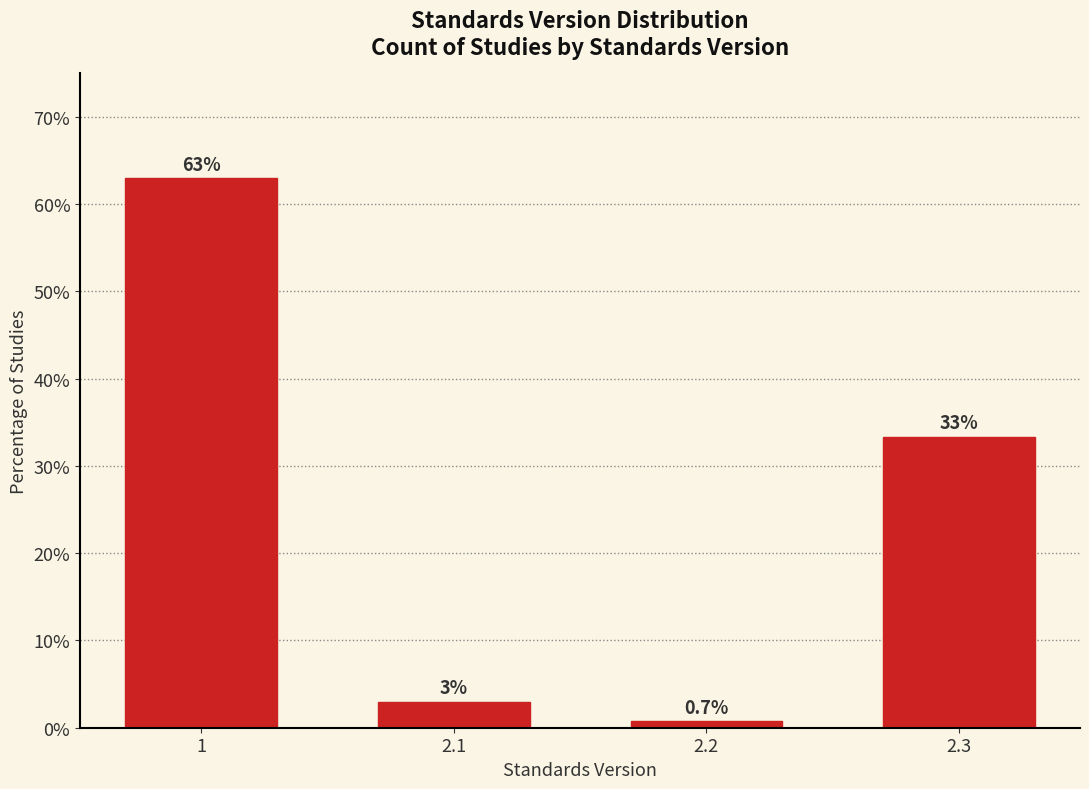

Reading right to left, extract all data points from this chart.

2.3=33.3	2.2=0.7	2.1=3.0	1=63.0